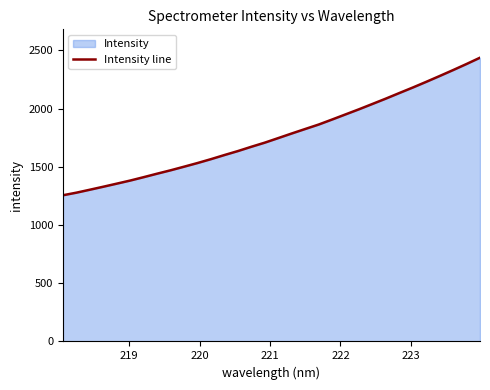

What is the minimum value shown in the chart?

1255.2